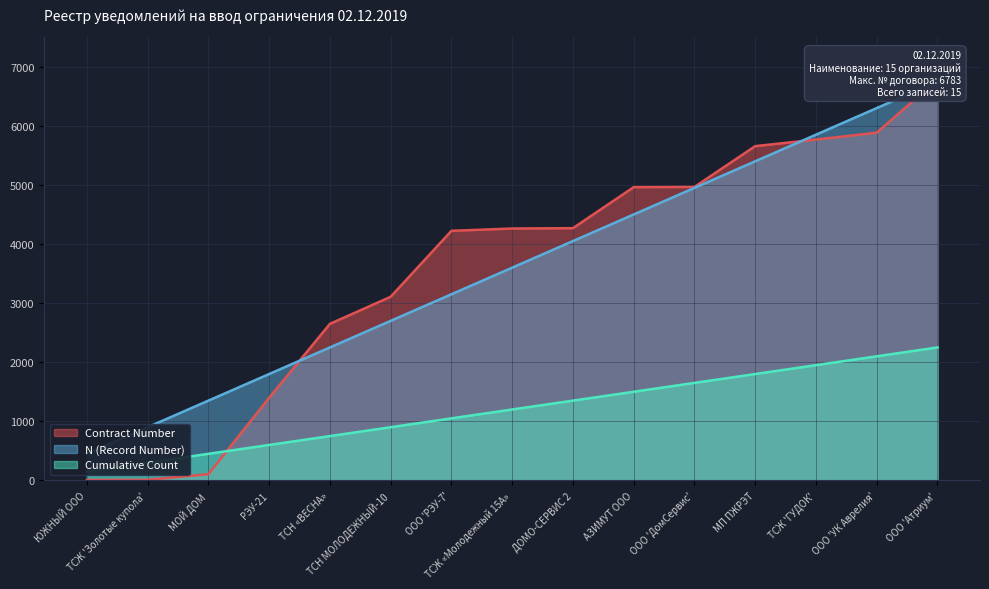

What is the label of the 8th point from the left?

ТСЖ «Молодежный 15А»